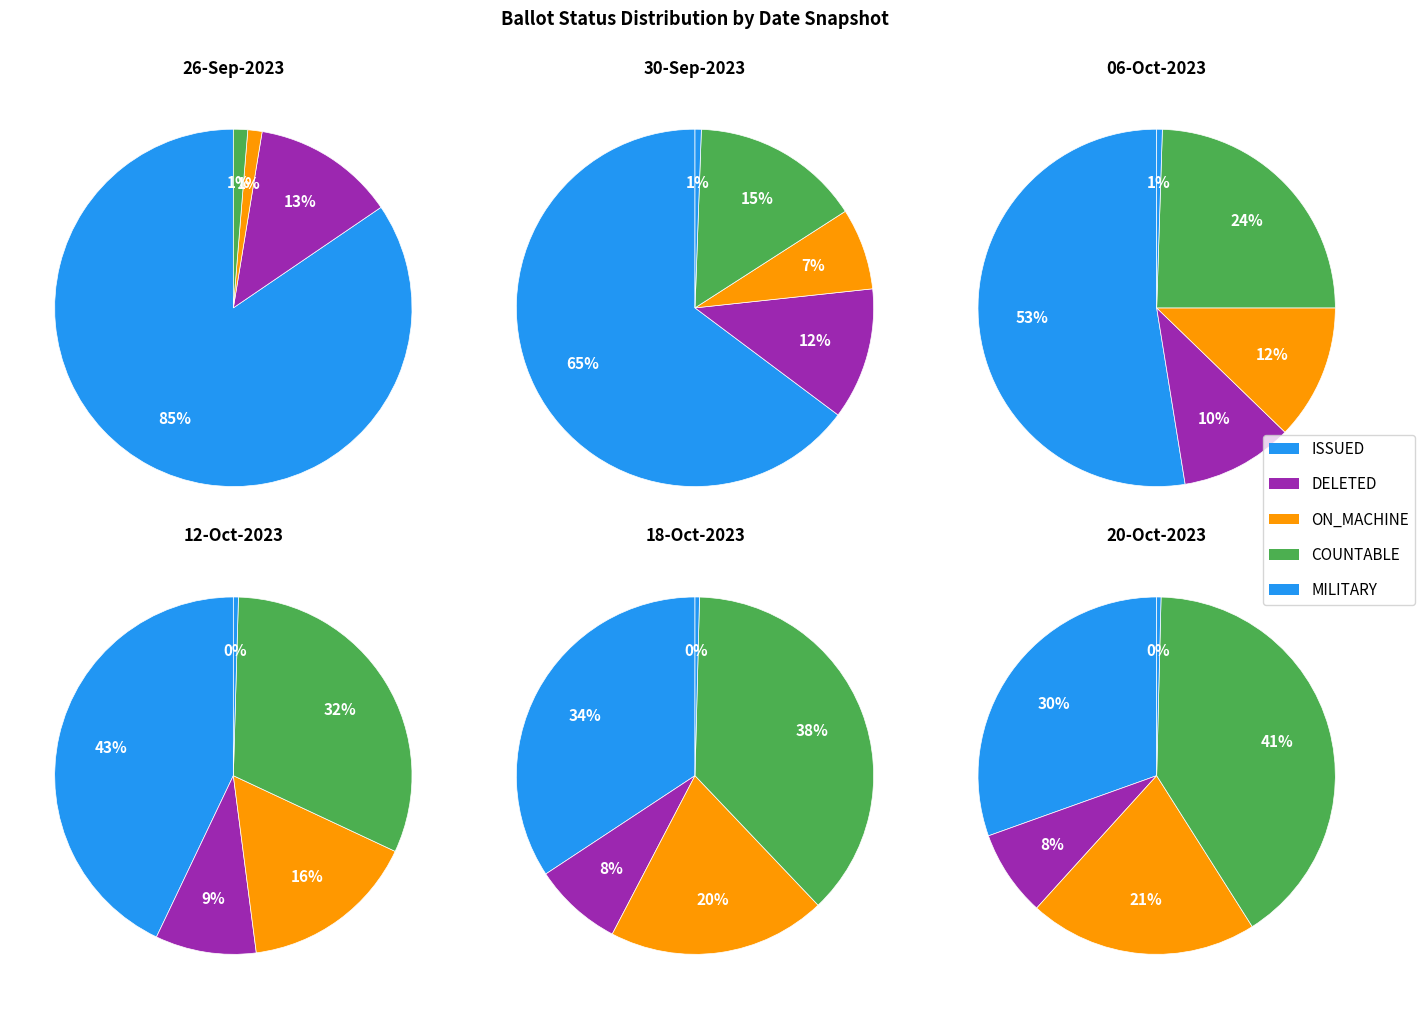

Which has a higher value, COUNTABLE or MILITARY?

COUNTABLE